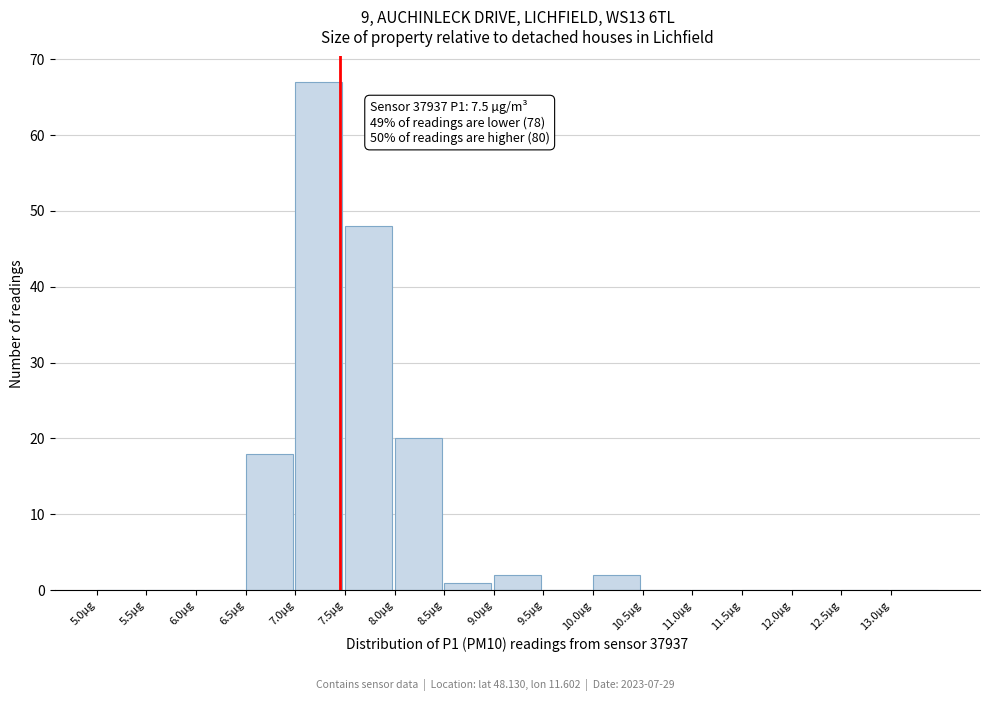

Which range on the x-axis has the tallest bar?

7.0 to 7.5